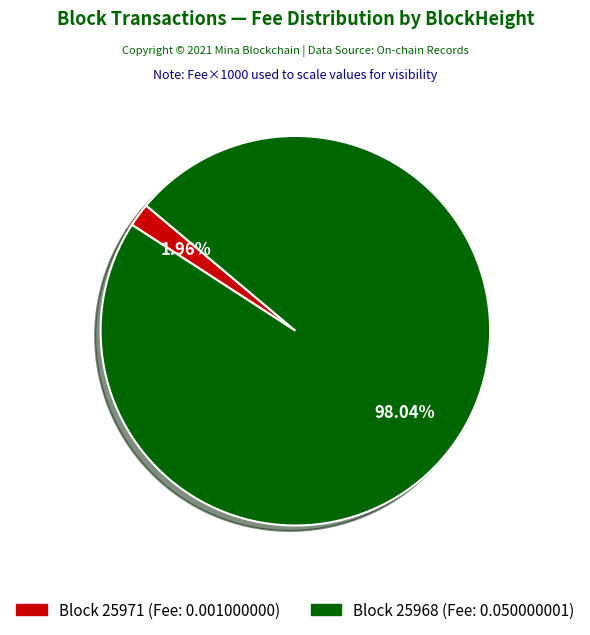

Is there a majority slice in this chart?

Yes